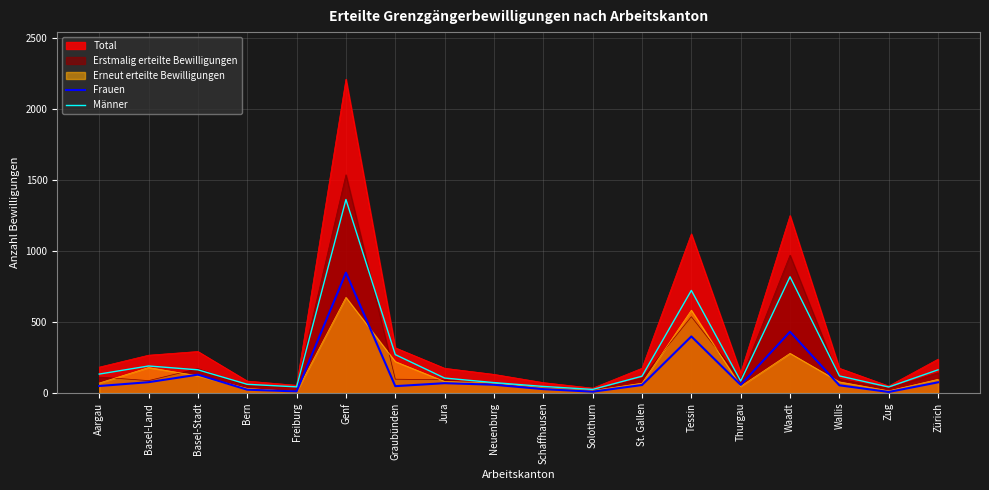

Is the value of Männer at Schaffhausen greater than the value of Frauen at Zug?

Yes